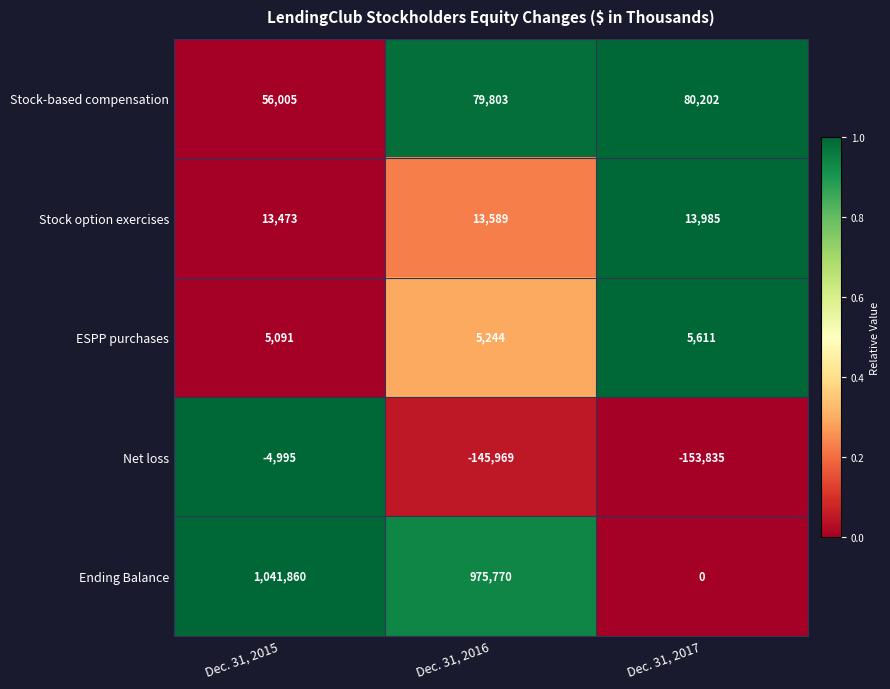

Which series changed the most between Dec. 31, 2015 and Dec. 31, 2016?

Net loss